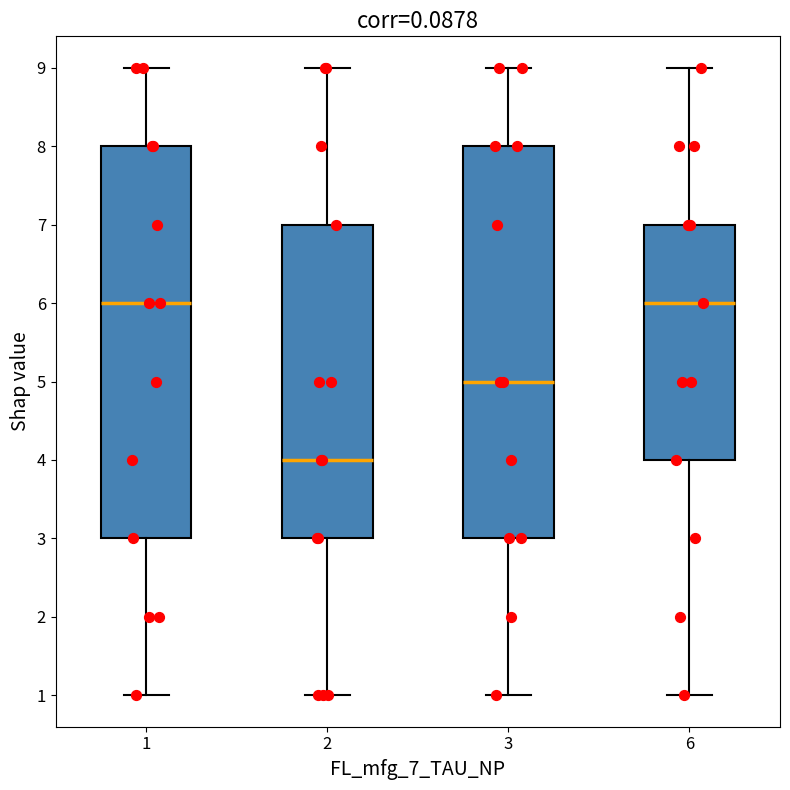

Where is the upper edge of the box at x = 3 on the y-axis? The values are not printed on the chart, so give them approximately, as read against the axis.

8